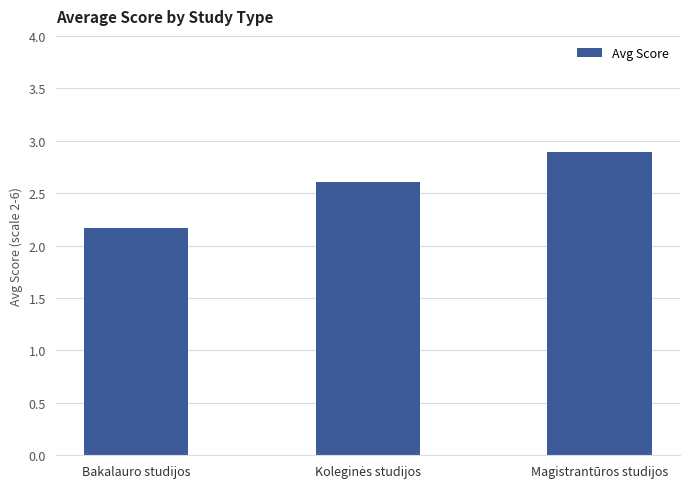

Reading left to right, list all the values displayed in this chart.

2.2	2.6	2.9